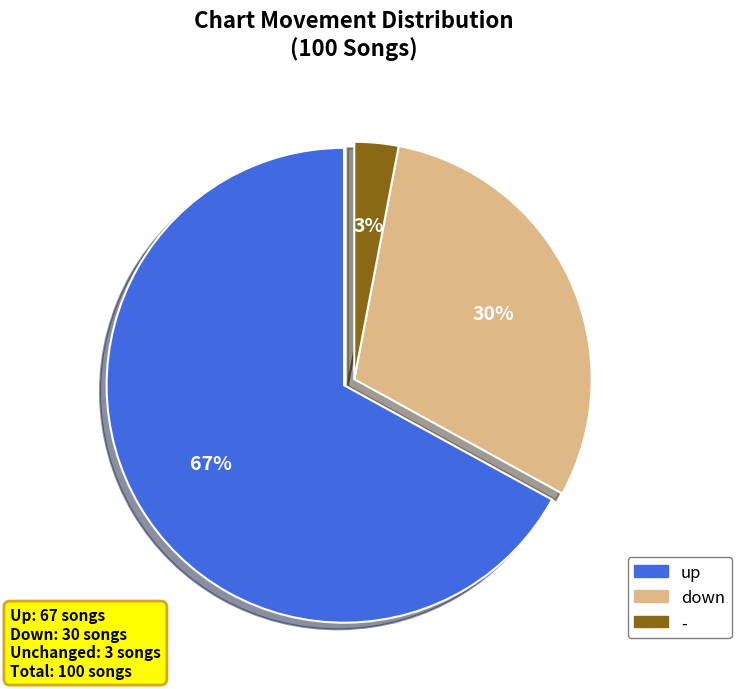

Rank the categories by value from highest to lowest.

up, down, -